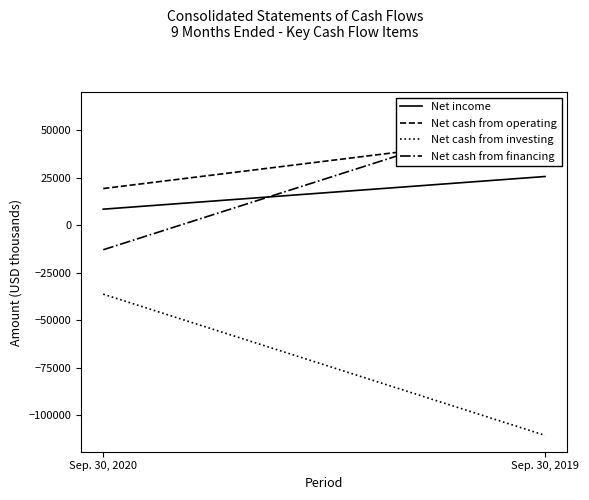

List the series in order of their peak value, highest first.

Net cash from financing, Net cash from operating, Net income, Net cash from investing